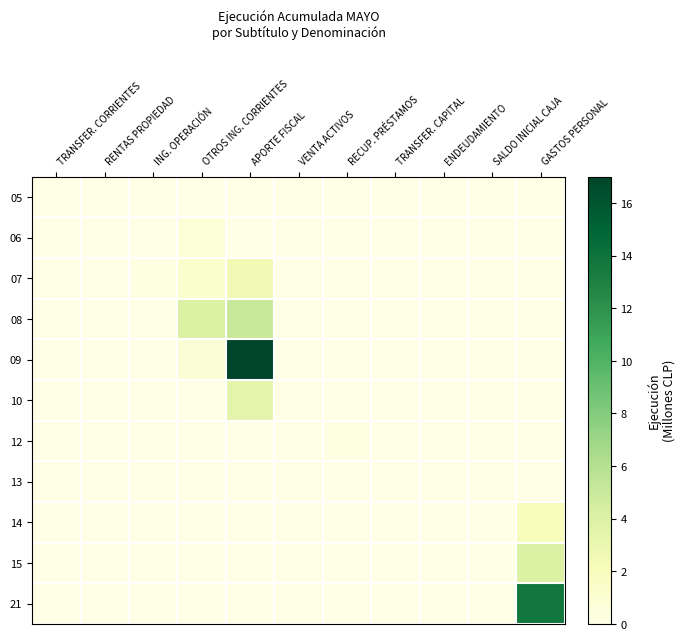

Rank the series by their maximum value, from lowest to highest.

05, 13, 12, 06, 14, 07, 10, 15, 08, 21, 09